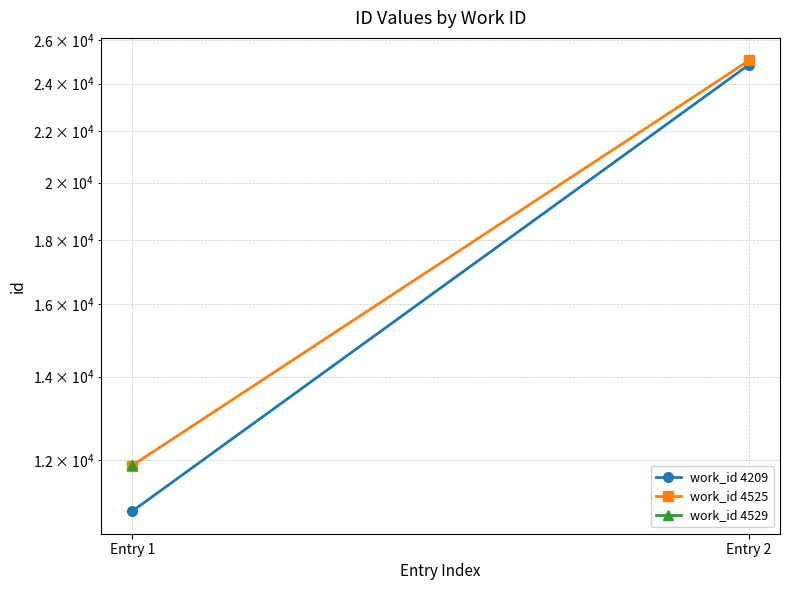

What is the spread (max minus min) of values at Entry 2?

190